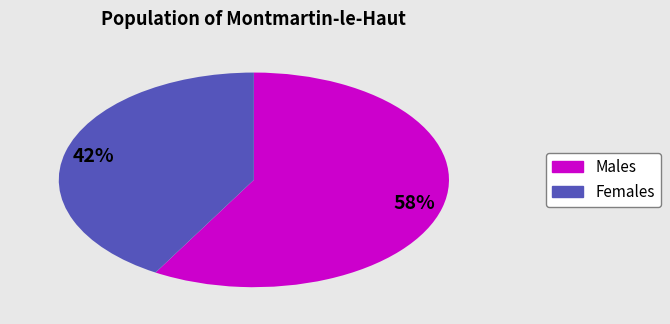

Count the number of slices in the pie.

2